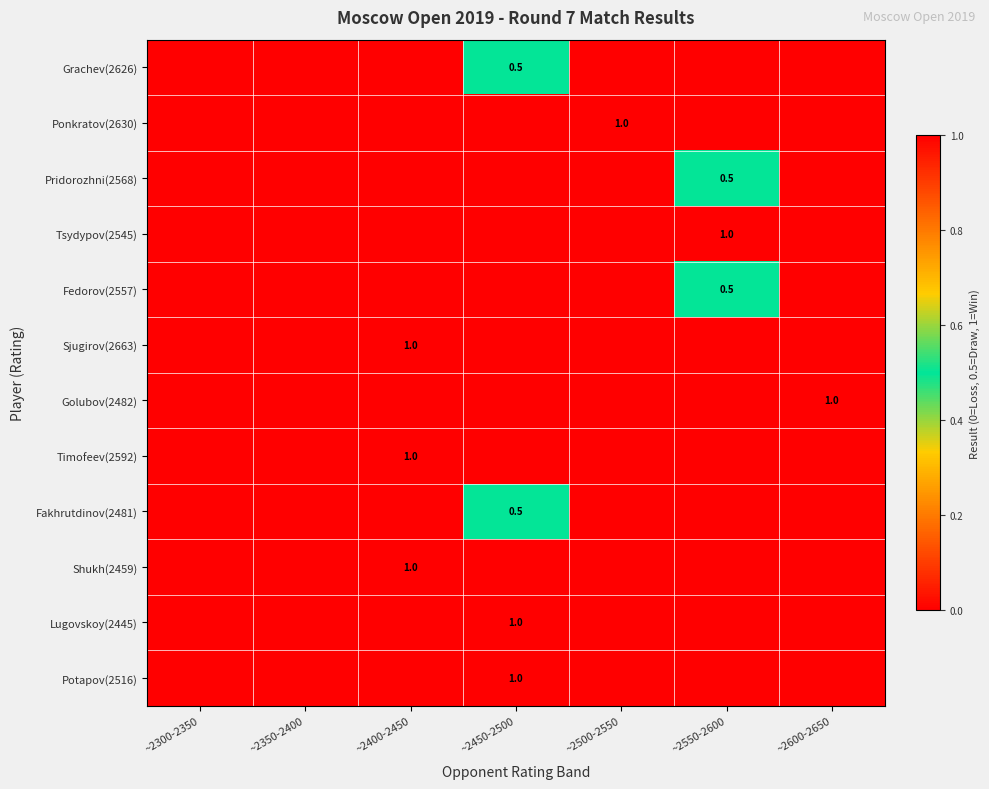

At which label is Ponkratov(2630) closest to 0?

~2300-2350